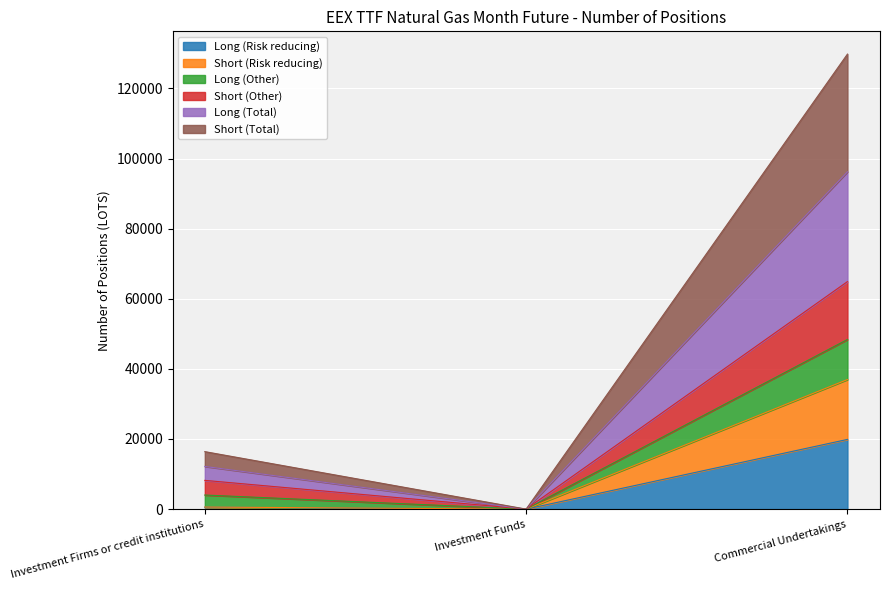

What is the sum of all Long (Risk reducing) values?

20427.6